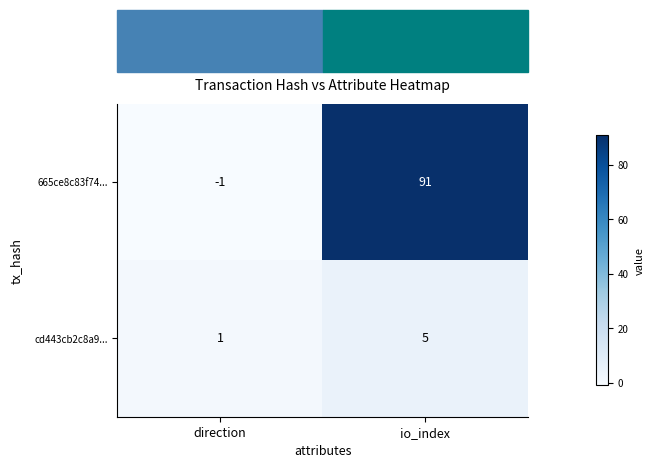

What is the difference between the cd443cb2c8a9... values at io_index and direction?

4